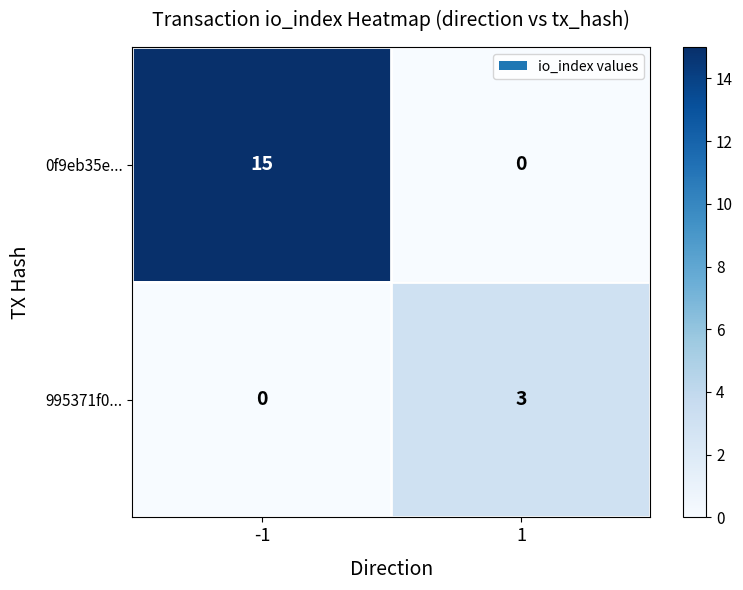

How many data points does each series have?

2